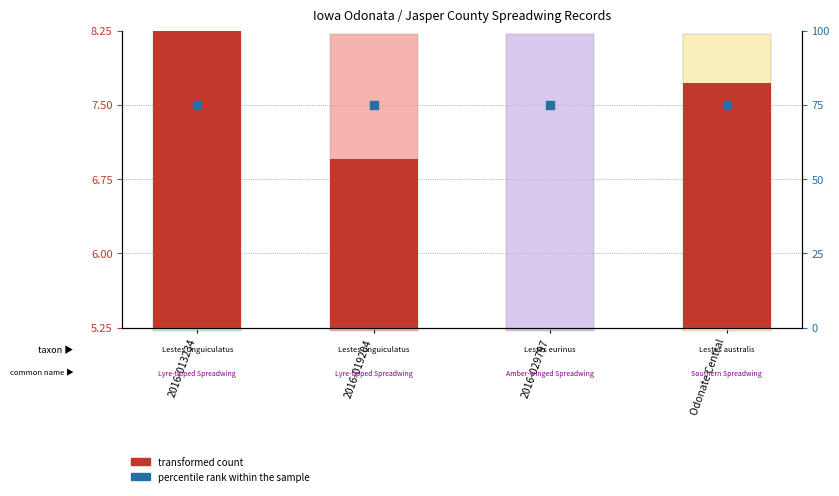

Is the value of transformed count at 2016-019204 greater than the value of percentile rank within the sample at 2016-013234?

No